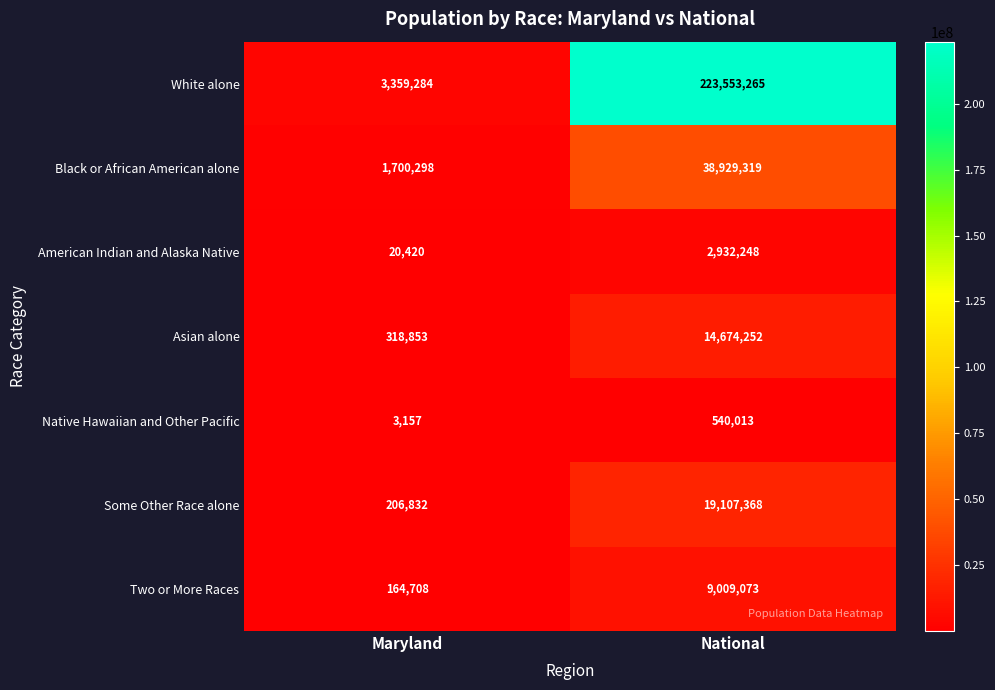

What is the approximate value of American Indian and Alaska Native at Maryland, to the nearest 10?

20420